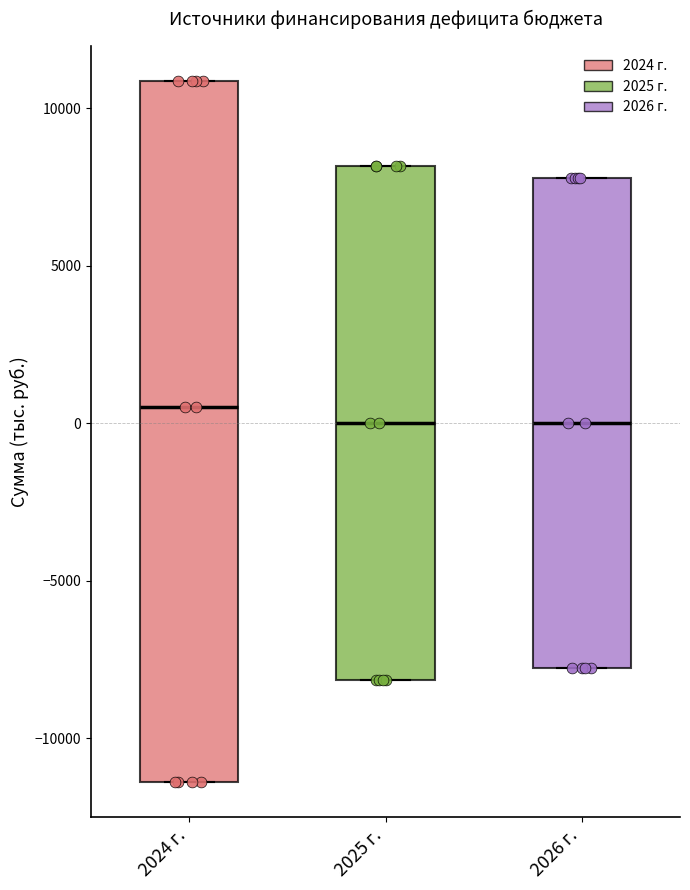

Where does the median line of the box for 2024 г. sit on the y-axis? The values are not printed on the chart, so give them approximately, as read against the axis.

500